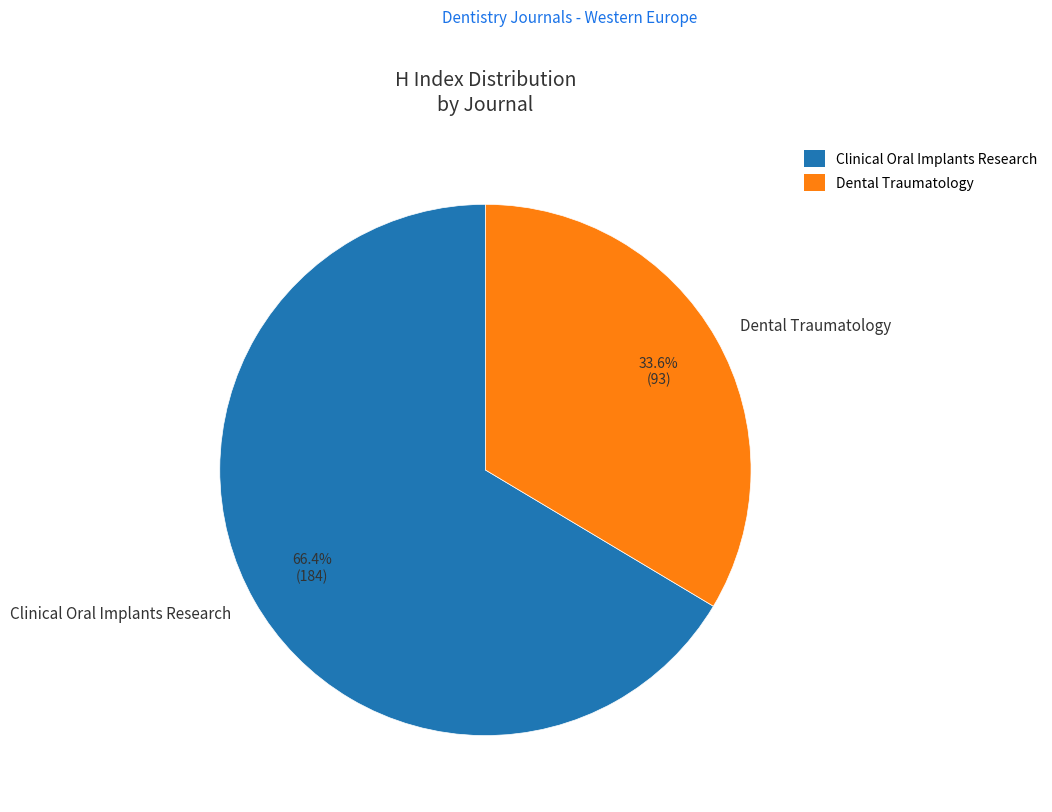

How many slices are in this pie chart?

2